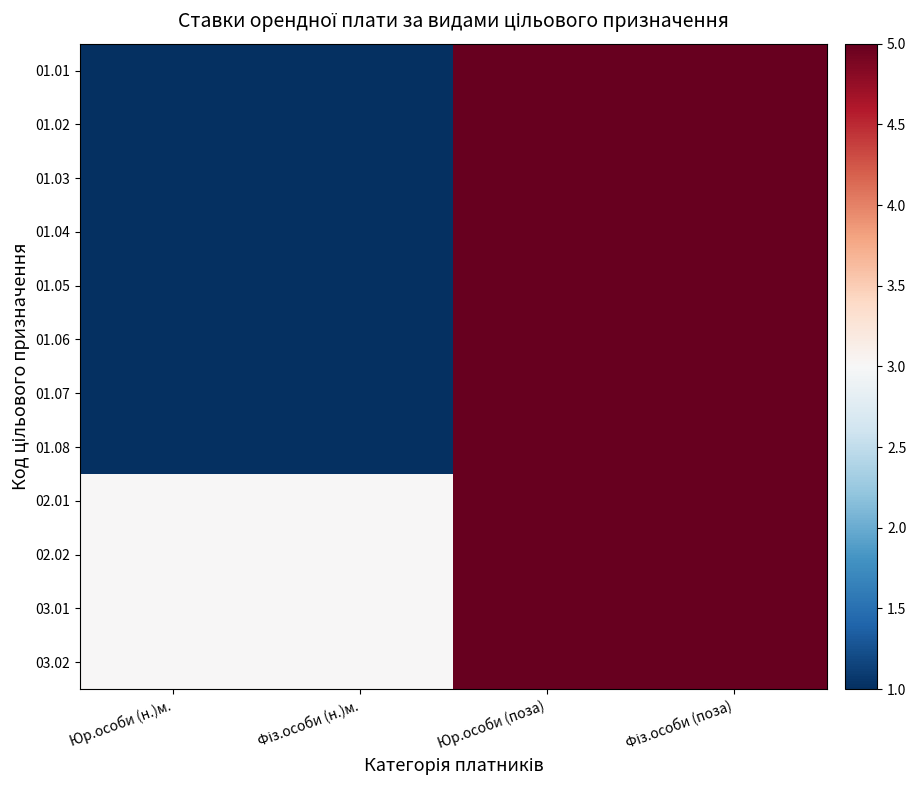

Reading left to right, transcribe all the data shown in this chart.

01.01: Юр.особи (н.)м.=1	Фіз.особи (н.)м.=1	Юр.особи (поза)=5	Фіз.особи (поза)=5
01.02: Юр.особи (н.)м.=1	Фіз.особи (н.)м.=1	Юр.особи (поза)=5	Фіз.особи (поза)=5
01.03: Юр.особи (н.)м.=1	Фіз.особи (н.)м.=1	Юр.особи (поза)=5	Фіз.особи (поза)=5
01.04: Юр.особи (н.)м.=1	Фіз.особи (н.)м.=1	Юр.особи (поза)=5	Фіз.особи (поза)=5
01.05: Юр.особи (н.)м.=1	Фіз.особи (н.)м.=1	Юр.особи (поза)=5	Фіз.особи (поза)=5
01.06: Юр.особи (н.)м.=1	Фіз.особи (н.)м.=1	Юр.особи (поза)=5	Фіз.особи (поза)=5
01.07: Юр.особи (н.)м.=1	Фіз.особи (н.)м.=1	Юр.особи (поза)=5	Фіз.особи (поза)=5
01.08: Юр.особи (н.)м.=1	Фіз.особи (н.)м.=1	Юр.особи (поза)=5	Фіз.особи (поза)=5
02.01: Юр.особи (н.)м.=3	Фіз.особи (н.)м.=3	Юр.особи (поза)=5	Фіз.особи (поза)=5
02.02: Юр.особи (н.)м.=3	Фіз.особи (н.)м.=3	Юр.особи (поза)=5	Фіз.особи (поза)=5
03.01: Юр.особи (н.)м.=3	Фіз.особи (н.)м.=3	Юр.особи (поза)=5	Фіз.особи (поза)=5
03.02: Юр.особи (н.)м.=3	Фіз.особи (н.)м.=3	Юр.особи (поза)=5	Фіз.особи (поза)=5